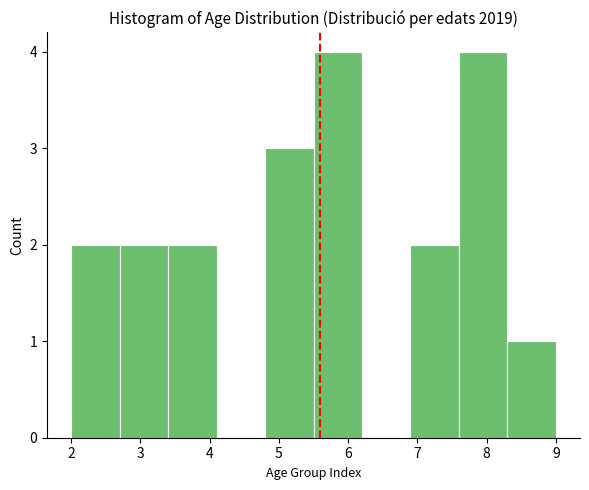

How tall is the bar that spans 2.0 to 2.7 on the x-axis? The values are not printed on the chart, so give them approximately, as read against the axis.

2